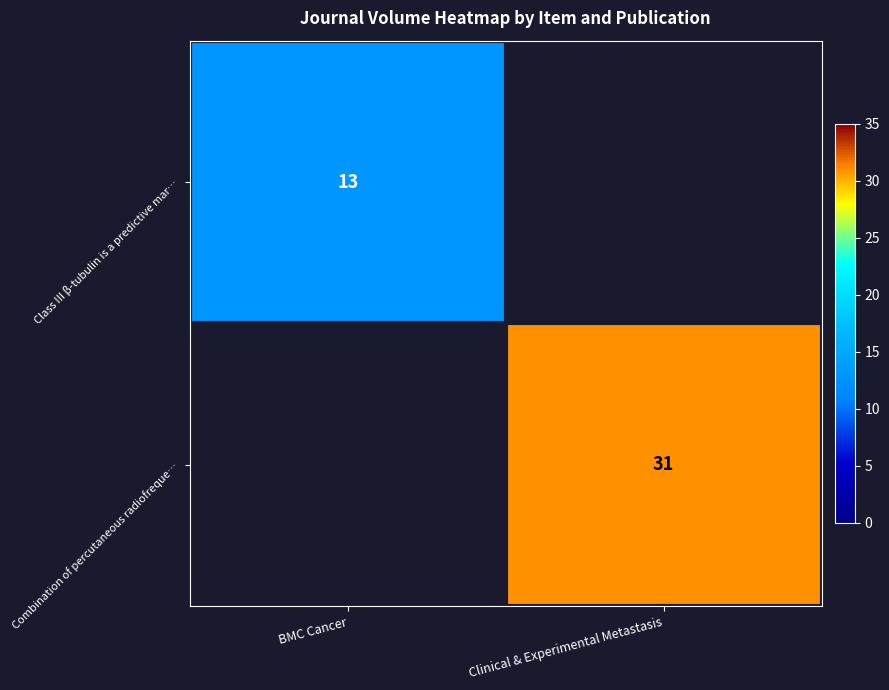

True or false: Class III β-tubulin is a predictive mar… has a value of 13 at BMC Cancer.

True